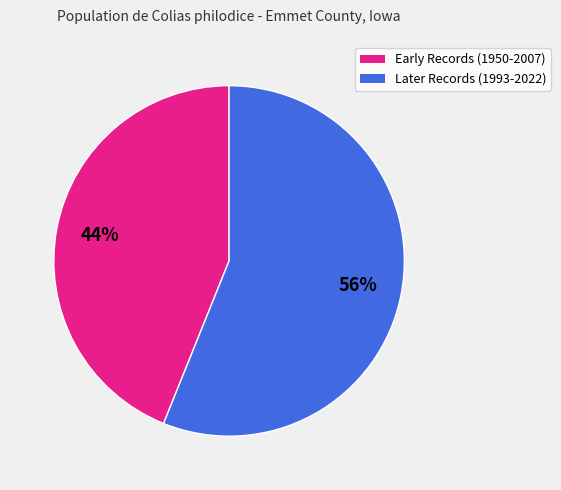

To the nearest percent, what is the difference between the largest and smallest slice percentages?

12%